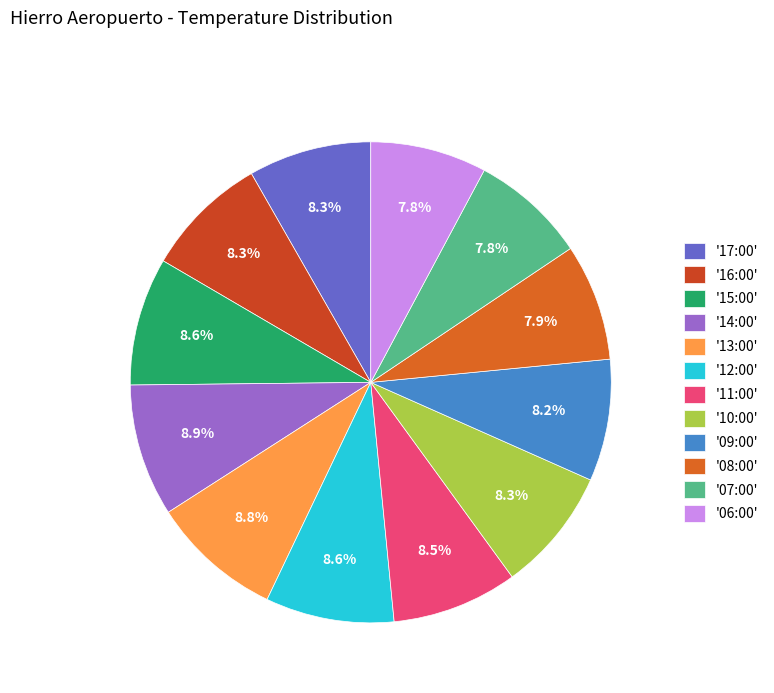

To the nearest percent, what is the average slice percentage?

8%